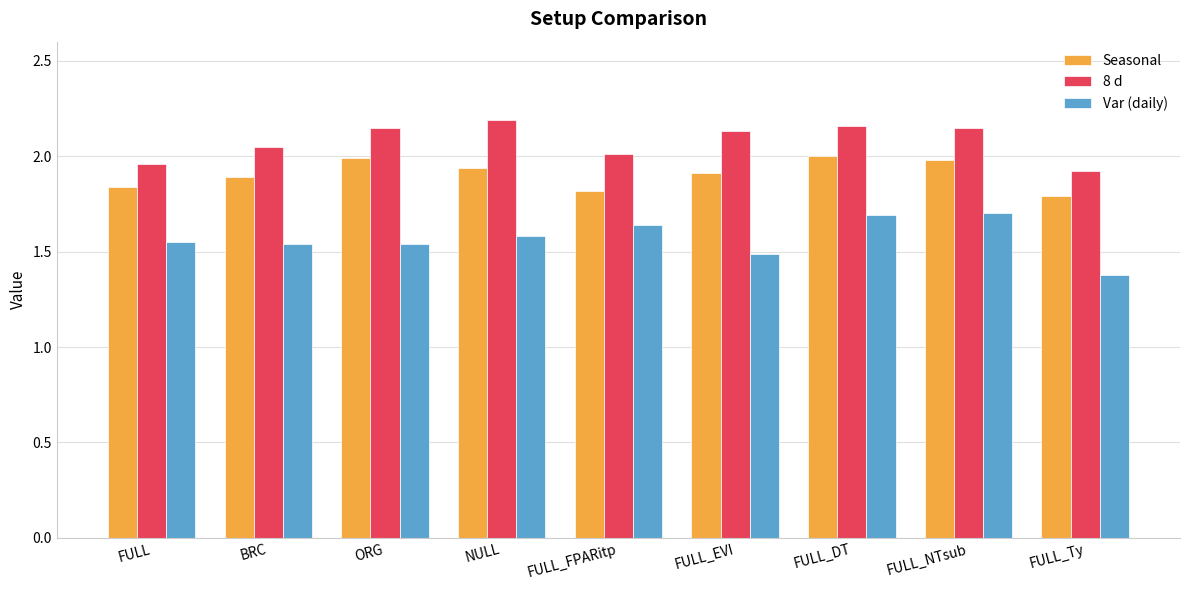

List the series in order of their peak value, lowest first.

Var (daily), Seasonal, 8 d